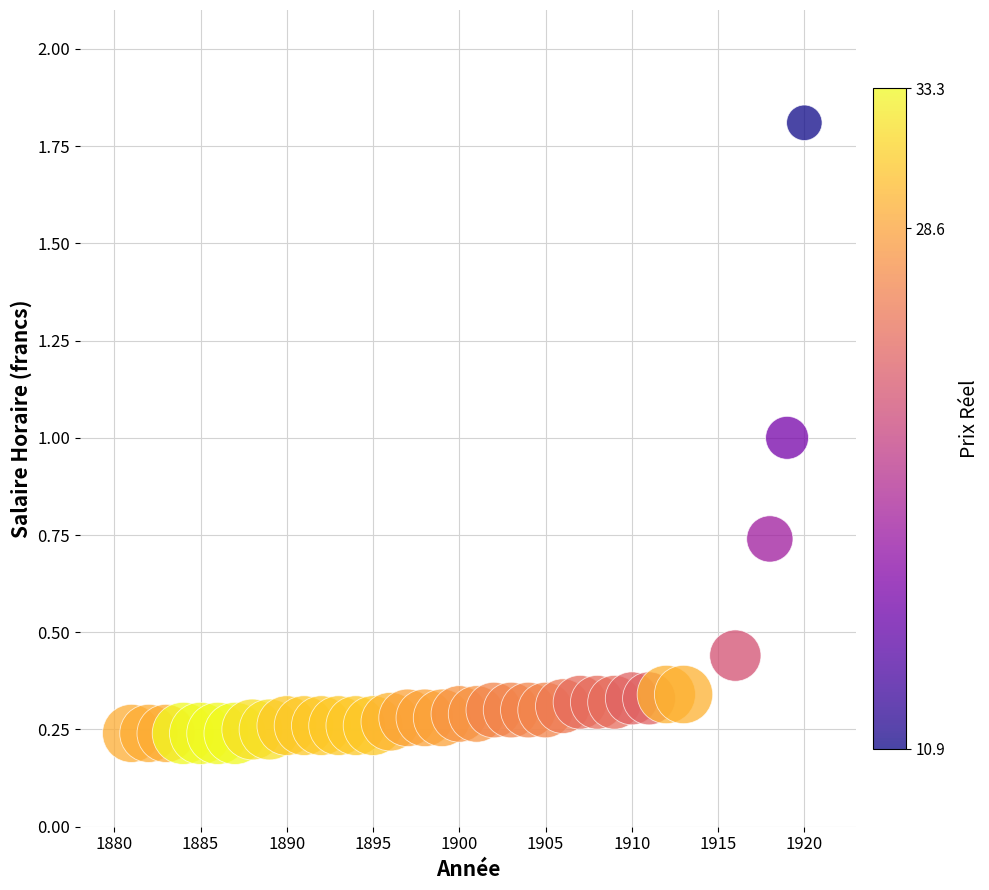

What is the range of X values (max minus min)?

39.0